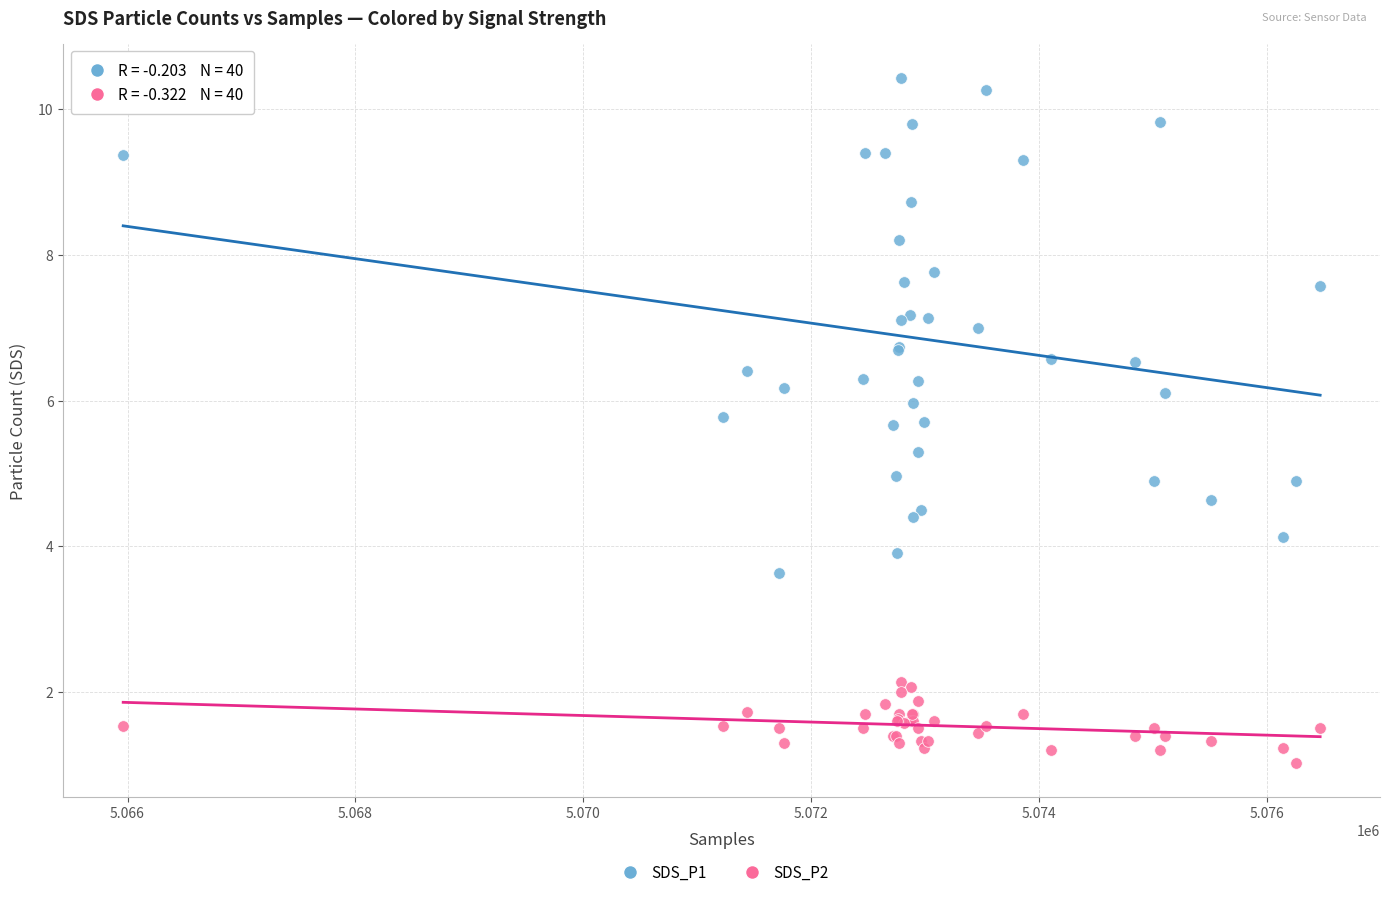

Which series contains the highest Y value?

SDS_P1